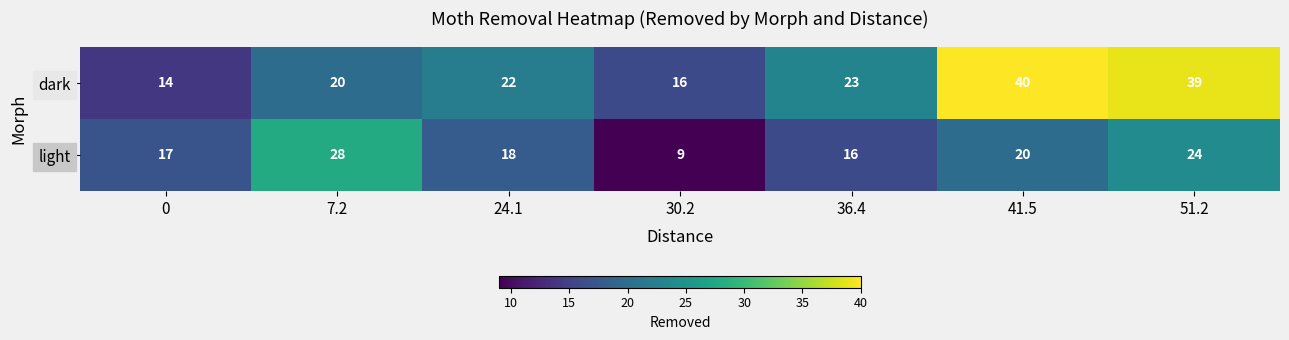

Rank the series by their maximum value, from lowest to highest.

light, dark